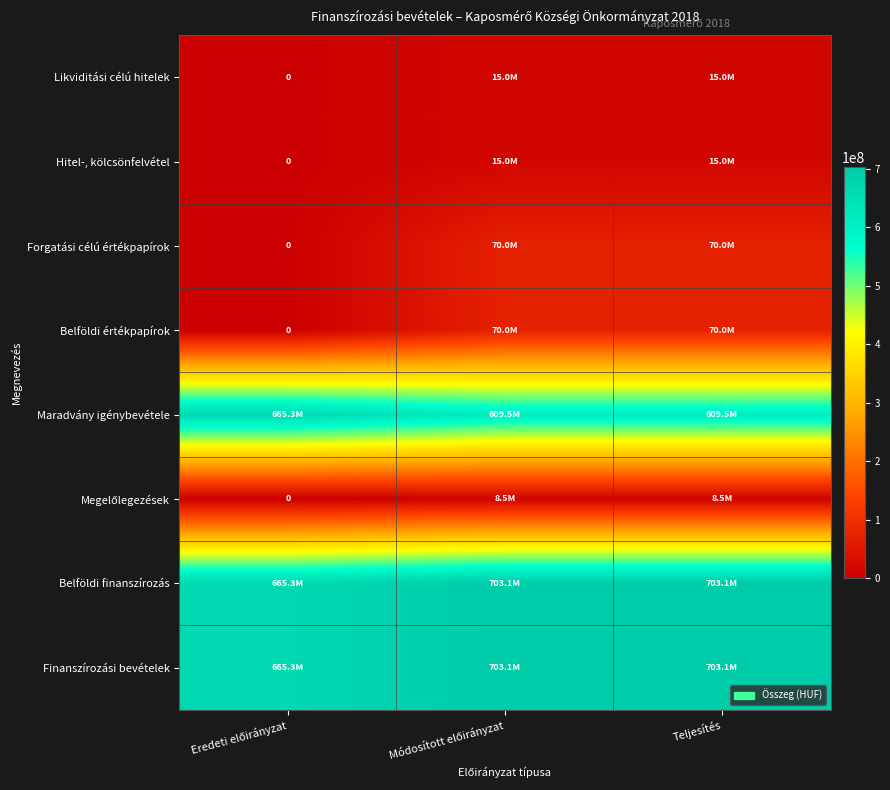

Rank the series at Eredeti előirányzat from lowest to highest value.

Likviditási célú hitelek, Hitel-, kölcsönfelvétel, Forgatási célú értékpapírok, Belföldi értékpapírok, Megelőlegezések, Maradvány igénybevétele, Belföldi finanszírozás, Finanszírozási bevételek